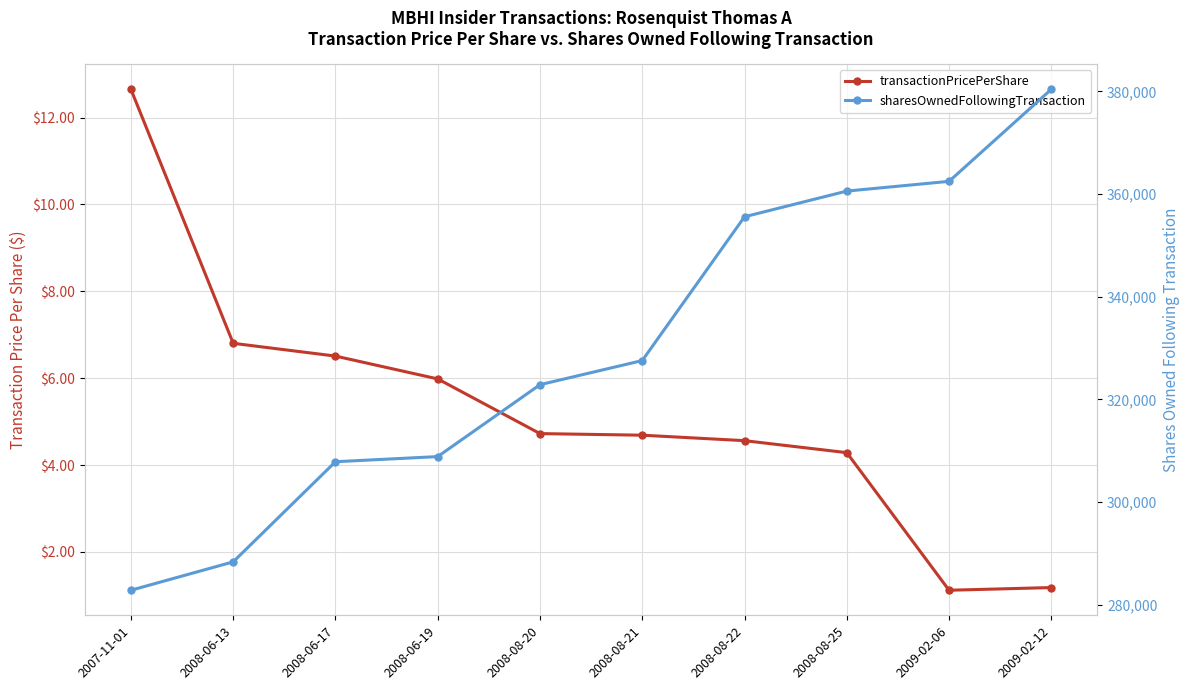

Rank the categories by sharesOwnedFollowingTransaction value from lowest to highest.

2007-11-01, 2008-06-13, 2008-06-17, 2008-06-19, 2008-08-20, 2008-08-21, 2008-08-22, 2008-08-25, 2009-02-06, 2009-02-12